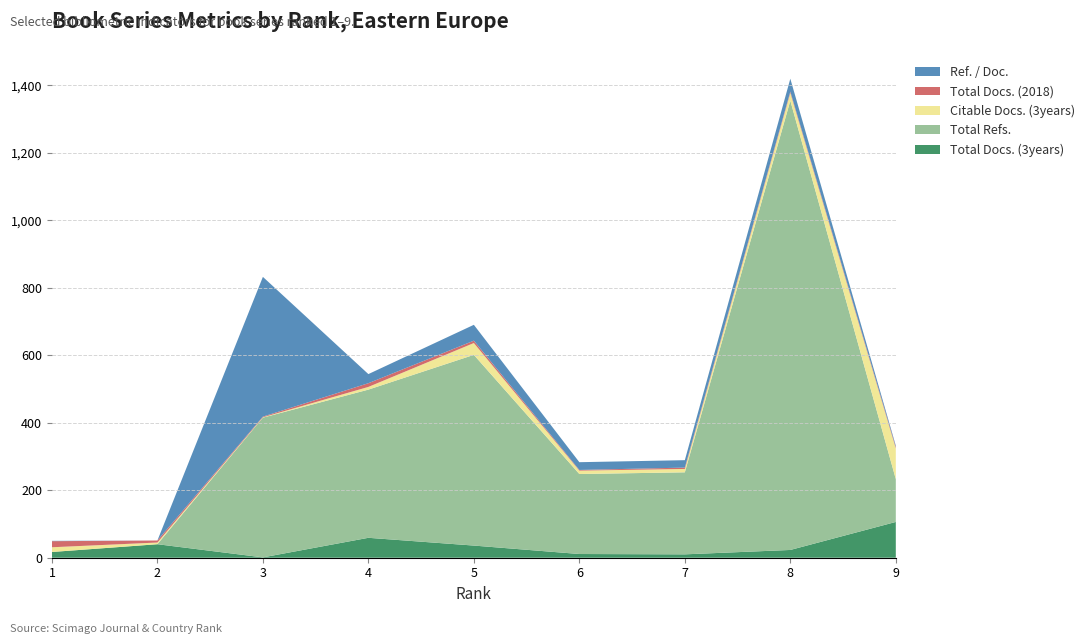

Reading left to right, transcribe all the data shown in this chart.

Total Docs. (3years): 17	40	1	59	36	11	10	23	106
Total Refs.: 0	0	414	439	565	237	243	1331	127
Citable Docs. (3years): 14	5	1	8	35	10	10	23	91
Total Docs. (2018): 18	6	2	11	7	2	4	4	4
Ref. / Doc.: 1	0	414	27	47	23	22	38	4